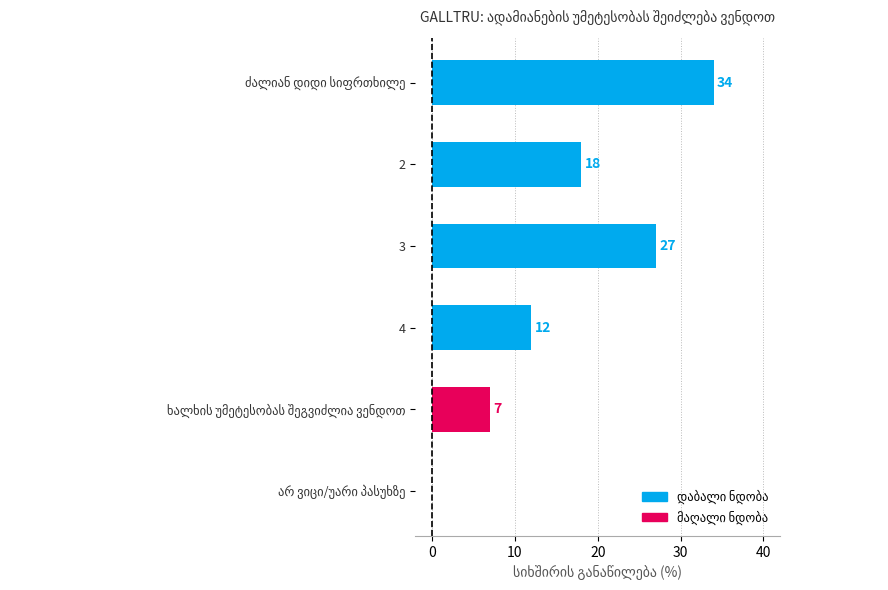

The chart shows a value of 12 at 4. True or false?

True